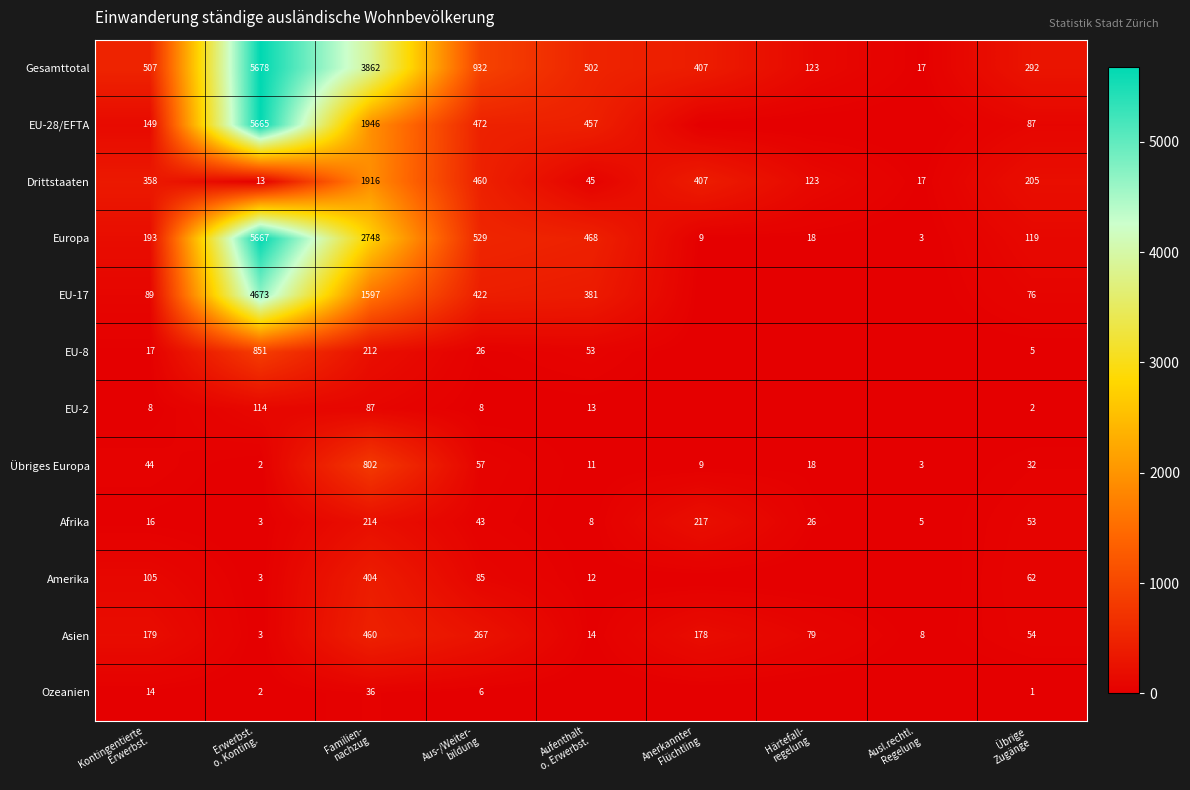

How many distinct data groups are displayed?

12